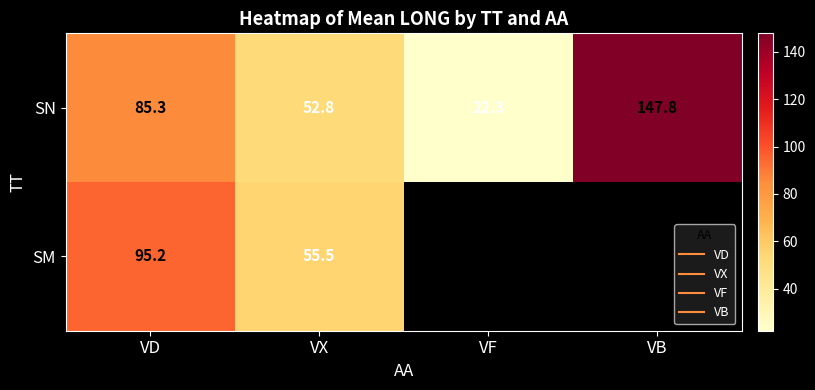

Which has a higher value, VB or VX?

VB